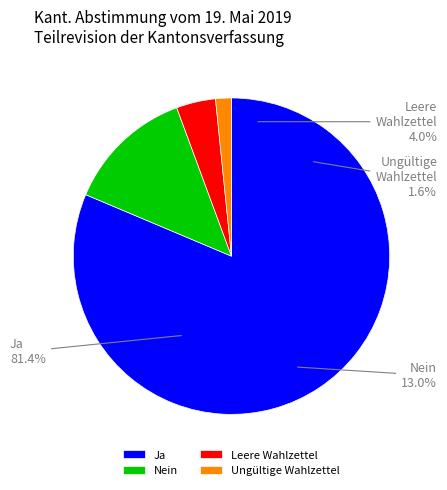

Between Ja and Nein, which is larger?

Ja